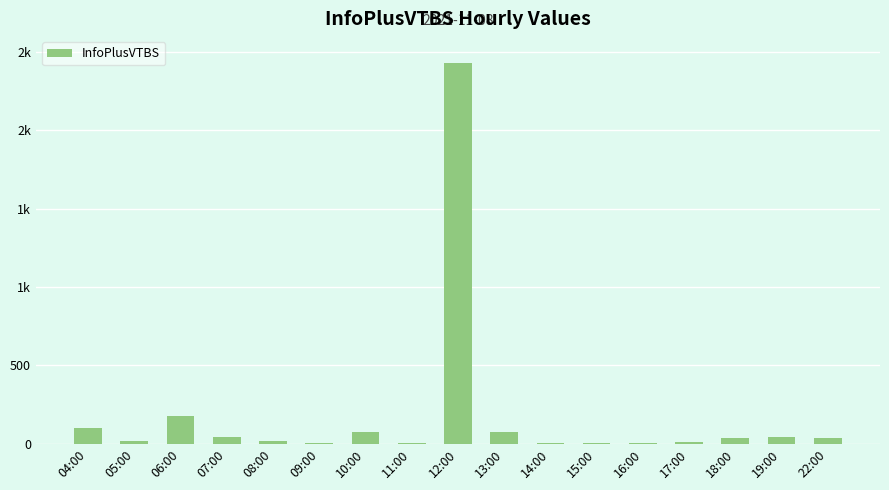

Reading right to left, list all the values displayed in this chart.

37	43	37	9	3	8	4	74	2430	3	74	4	16	45	175	18	100